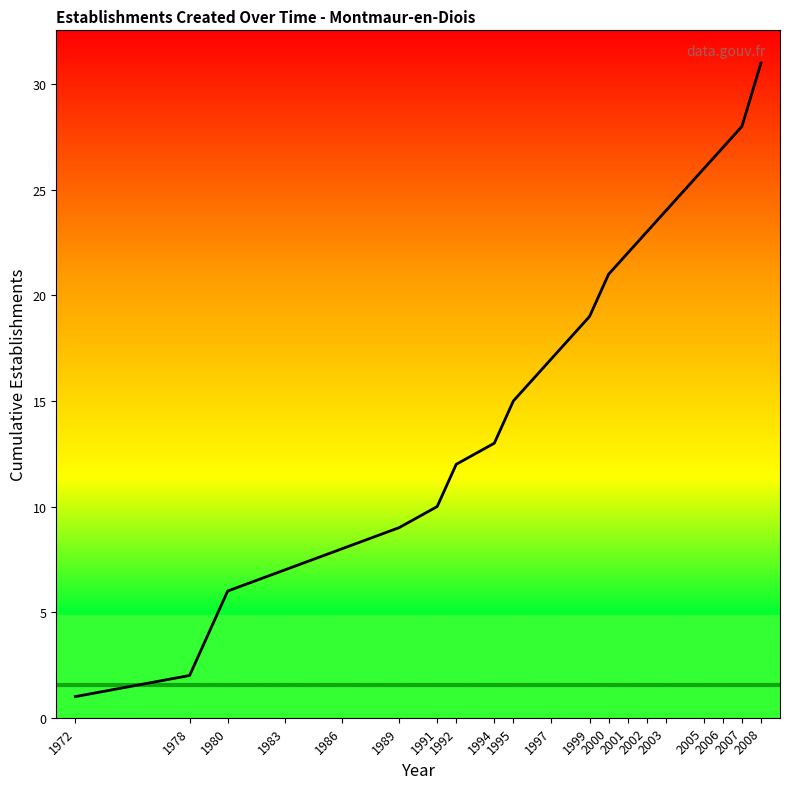

List the labels in order of value, largest first.

2008, 2007, 2006, 2005, 2003, 2002, 2001, 2000, 1999, 1997, 1995, 1994, 1992, 1991, 1989, 1986, 1983, 1980, 1978, 1972